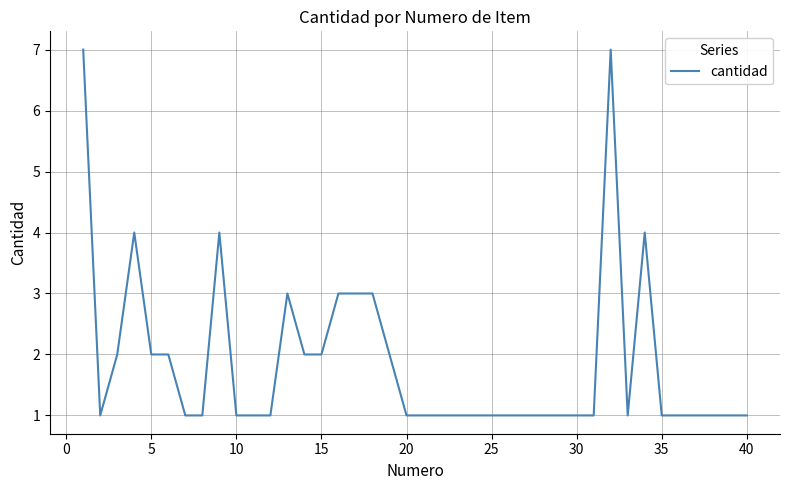

What is the difference between the maximum and minimum values?

6